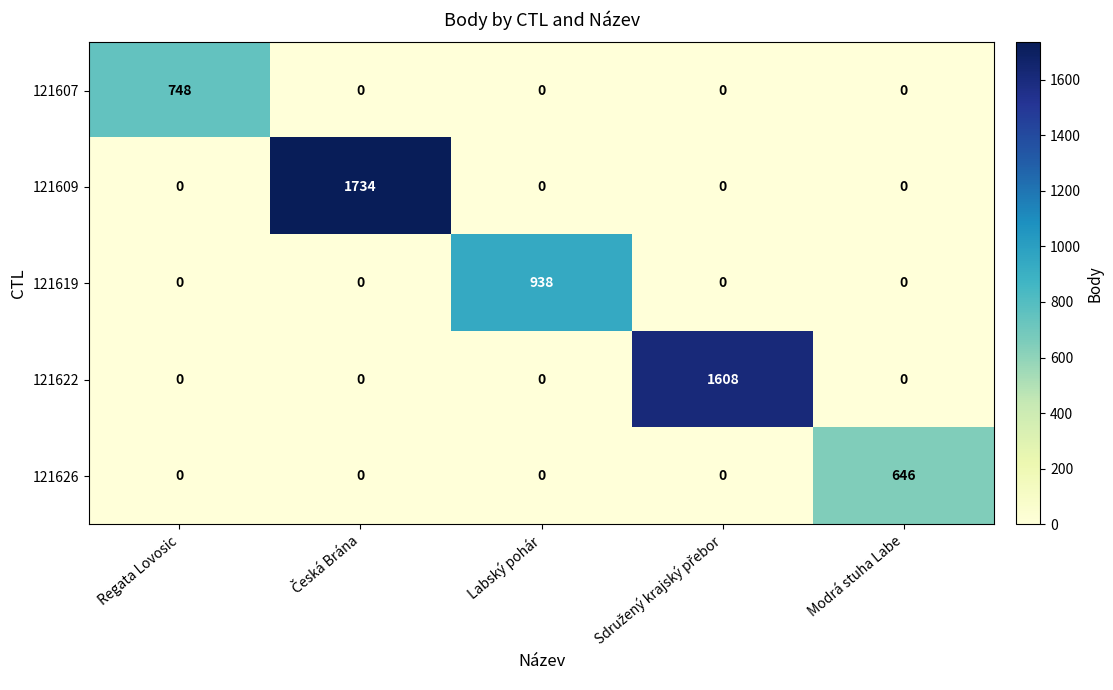

What is the highest value of the 121607 series?

748